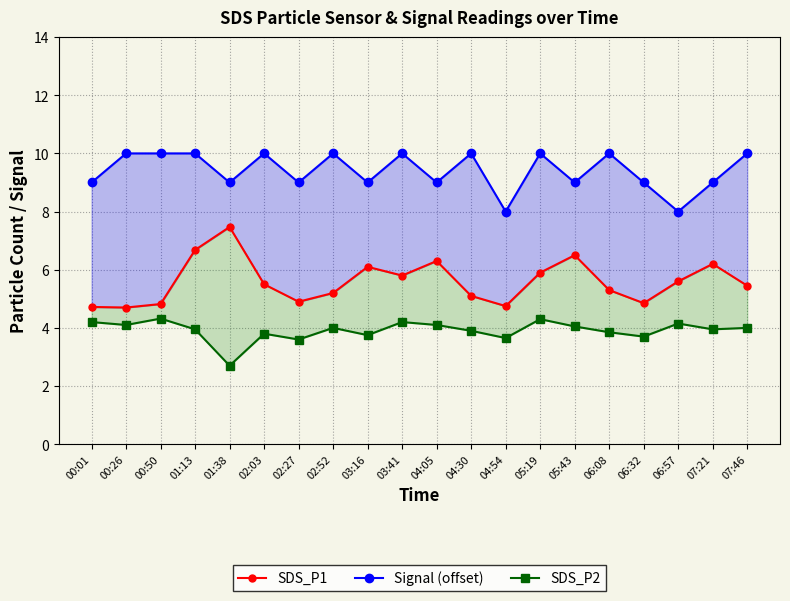

Rank the series by their average value, from highest to lowest.

Signal (offset), SDS_P1, SDS_P2